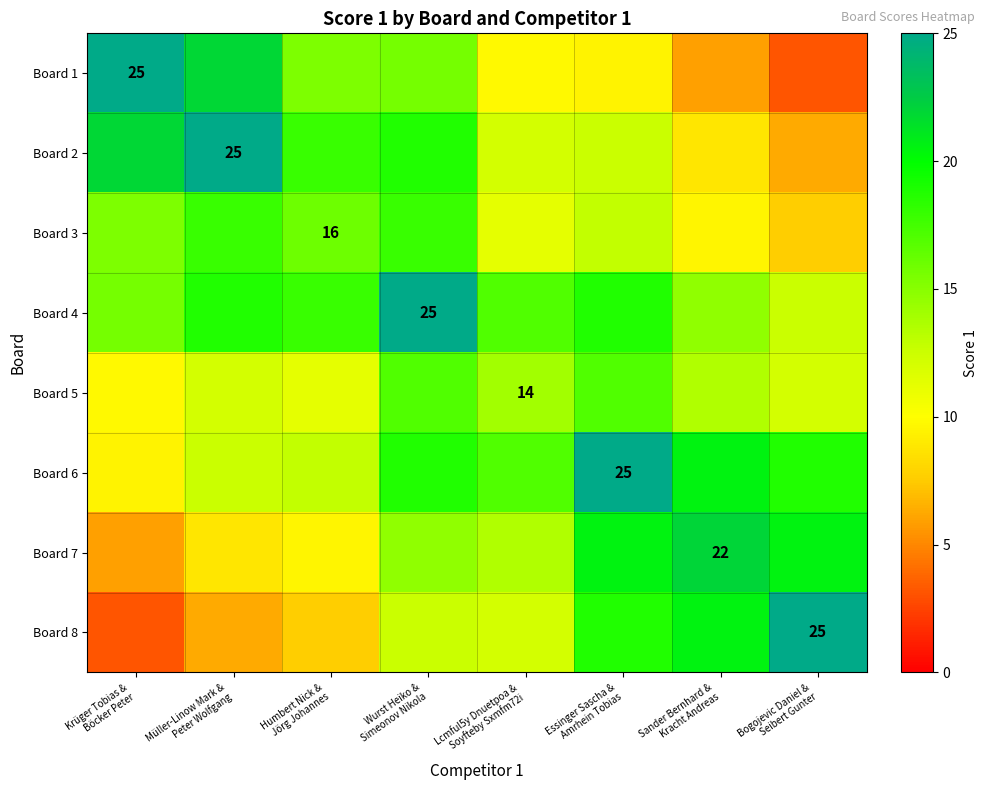

Is the value of Board 6 at Krüger Tobias & Böcker Peter greater than the value of Board 8 at Bogojevic Daniel & Seibert Gunter?

No